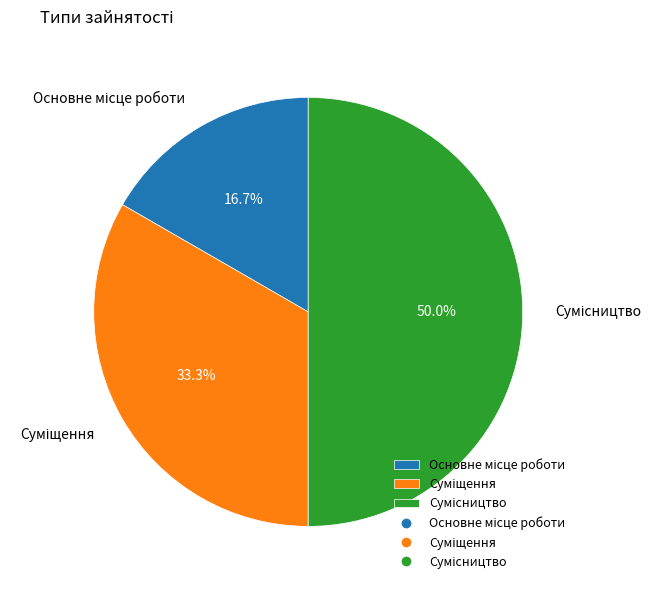

Combined, what portion of the pie is Основне місце роботи and Сумісництво?

66.7%